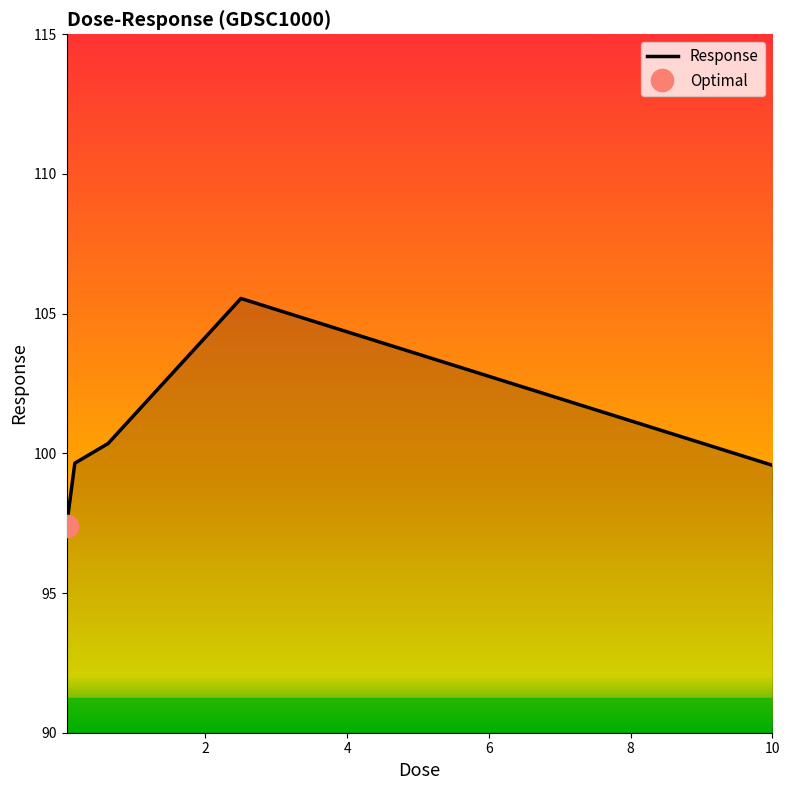

How many interior local peaks (higher than both neighbors) does the data have?

1